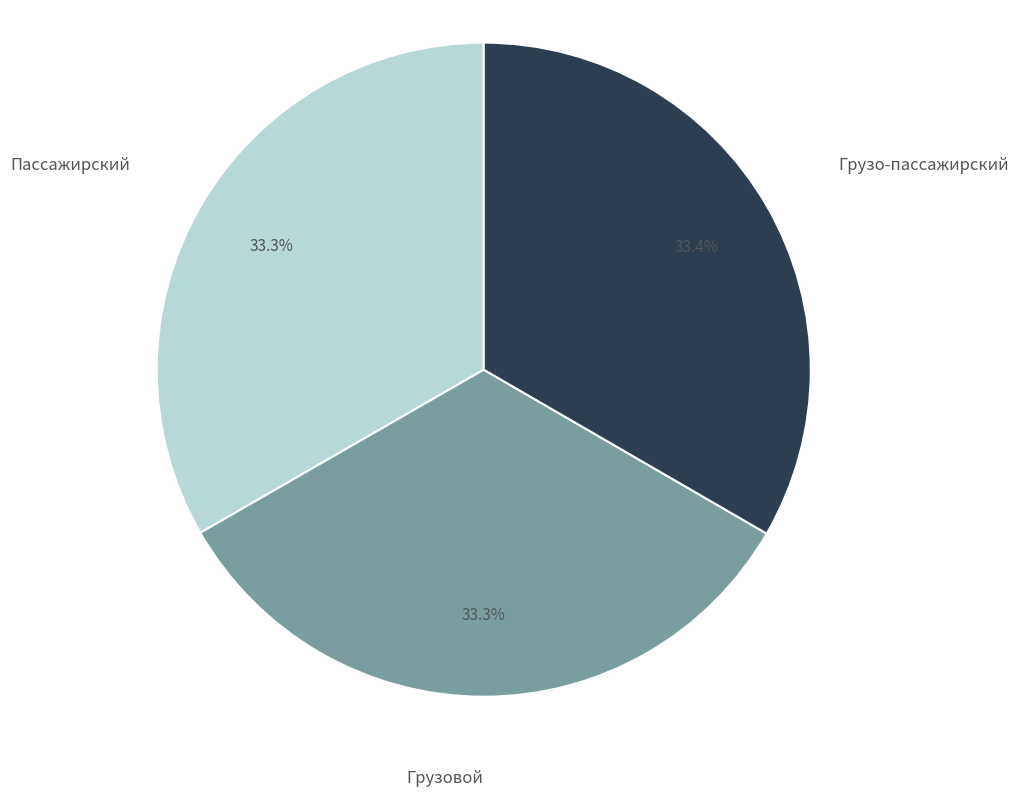

Is there a majority slice in this chart?

No